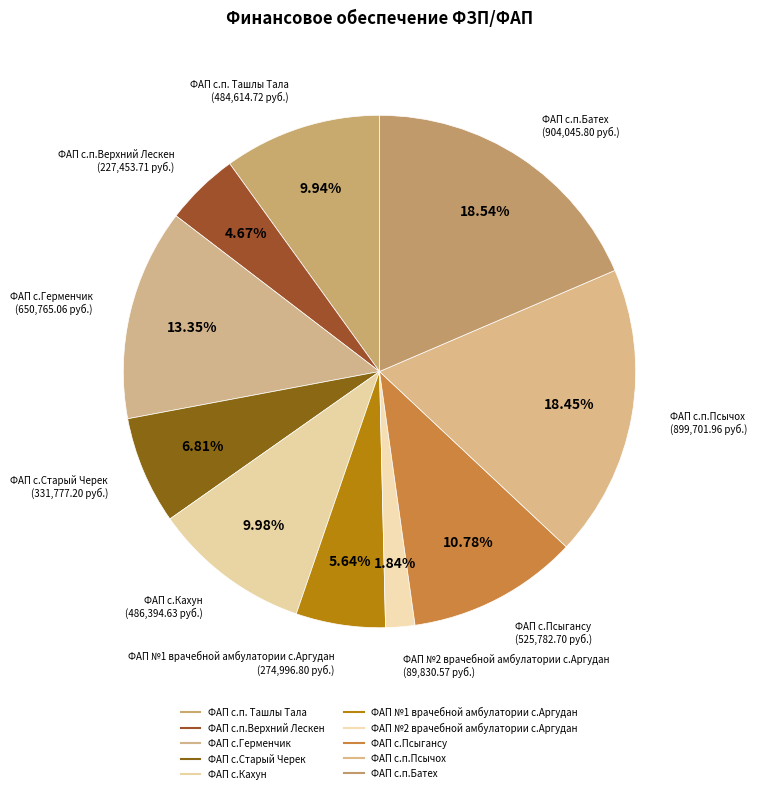

How many slices are in this pie chart?

10